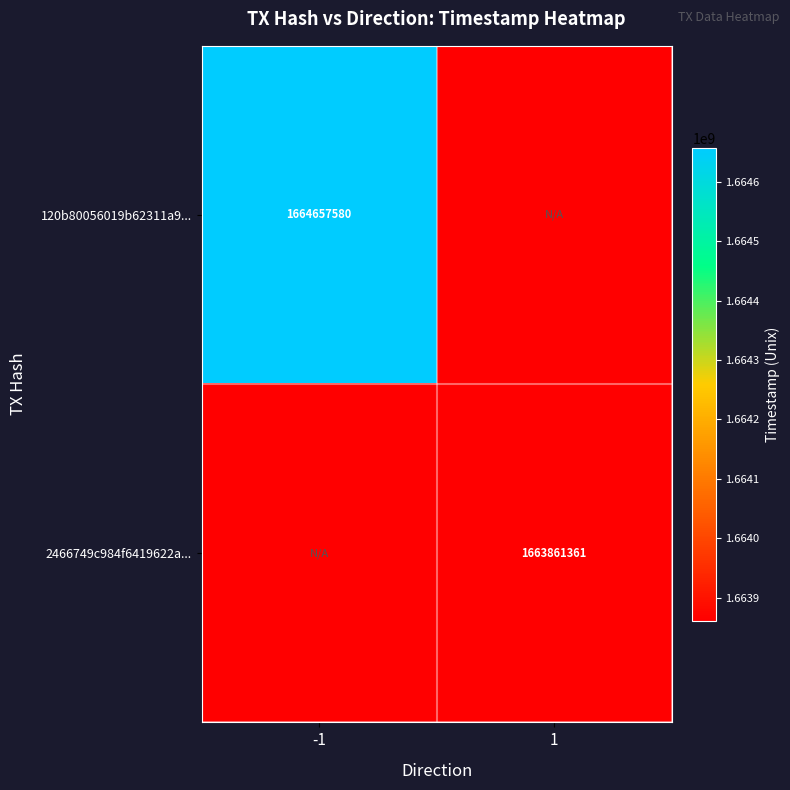

The 120b80056019b62311a9... series shows 635093270 at -1. True or false?

False